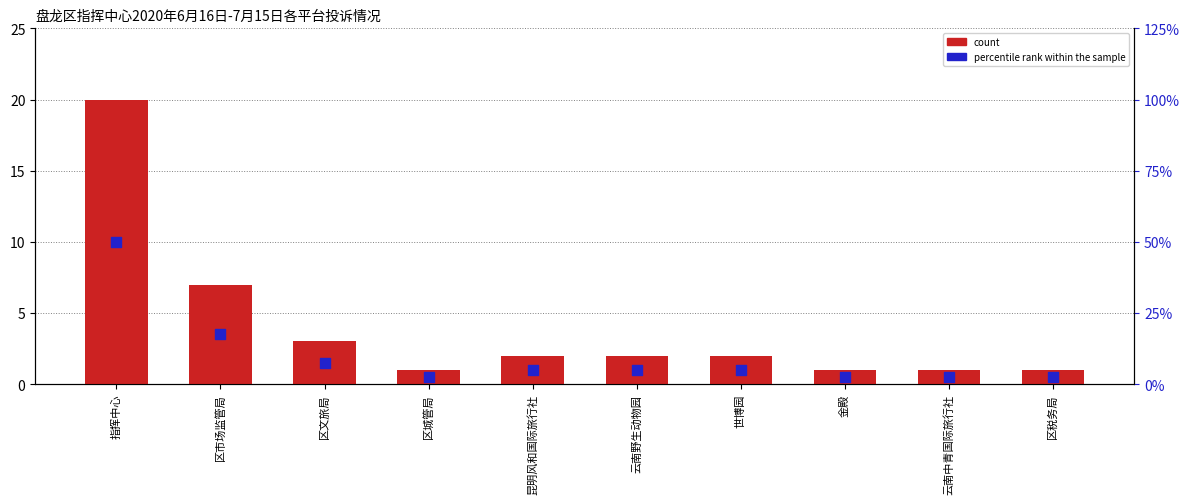

At how many categories does at least one series exceed 4?

6